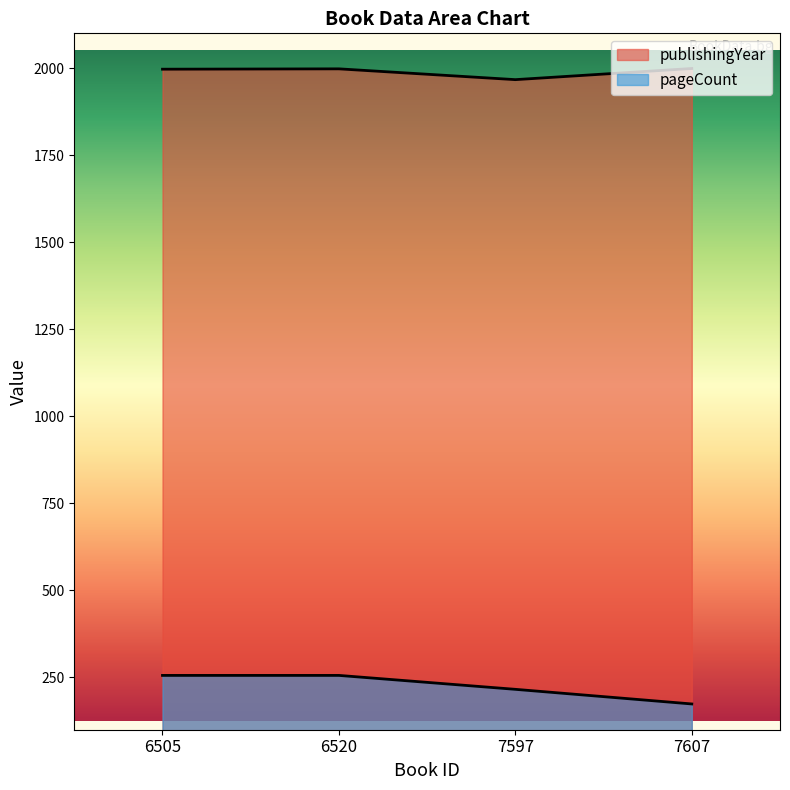

At which category is the sum across all series the highest?

6520